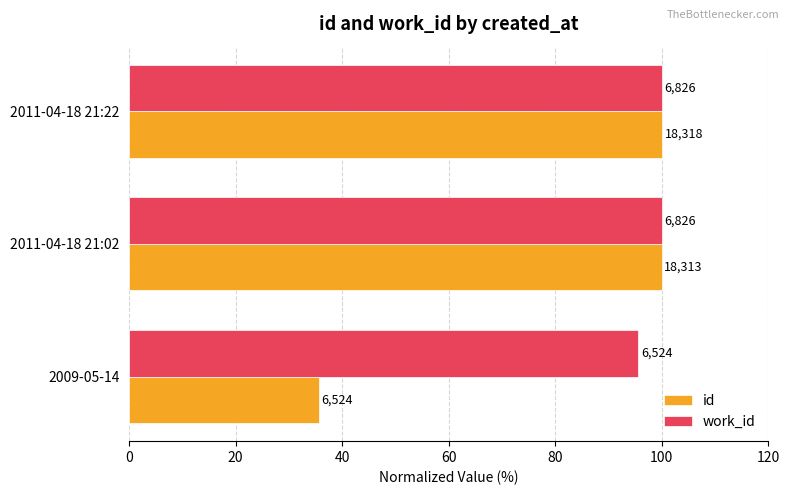

What are all the series names shown in the legend?

id, work_id